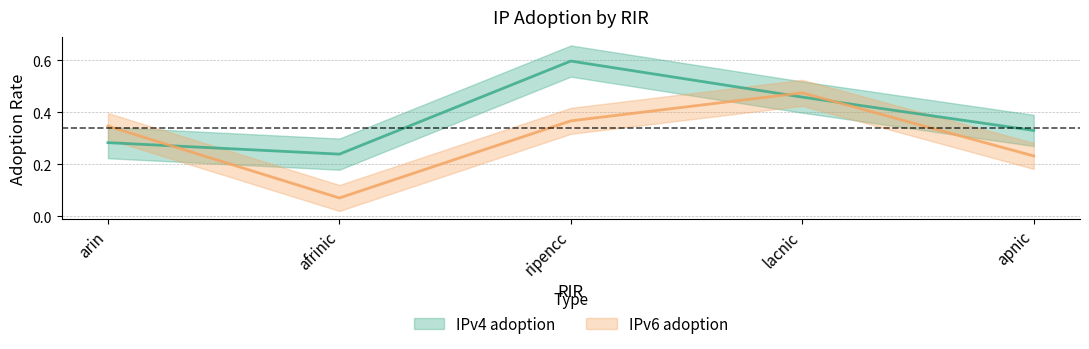

In IPv4 adoption, how many points are higher than both neighbors (excluding endpoints)?

1